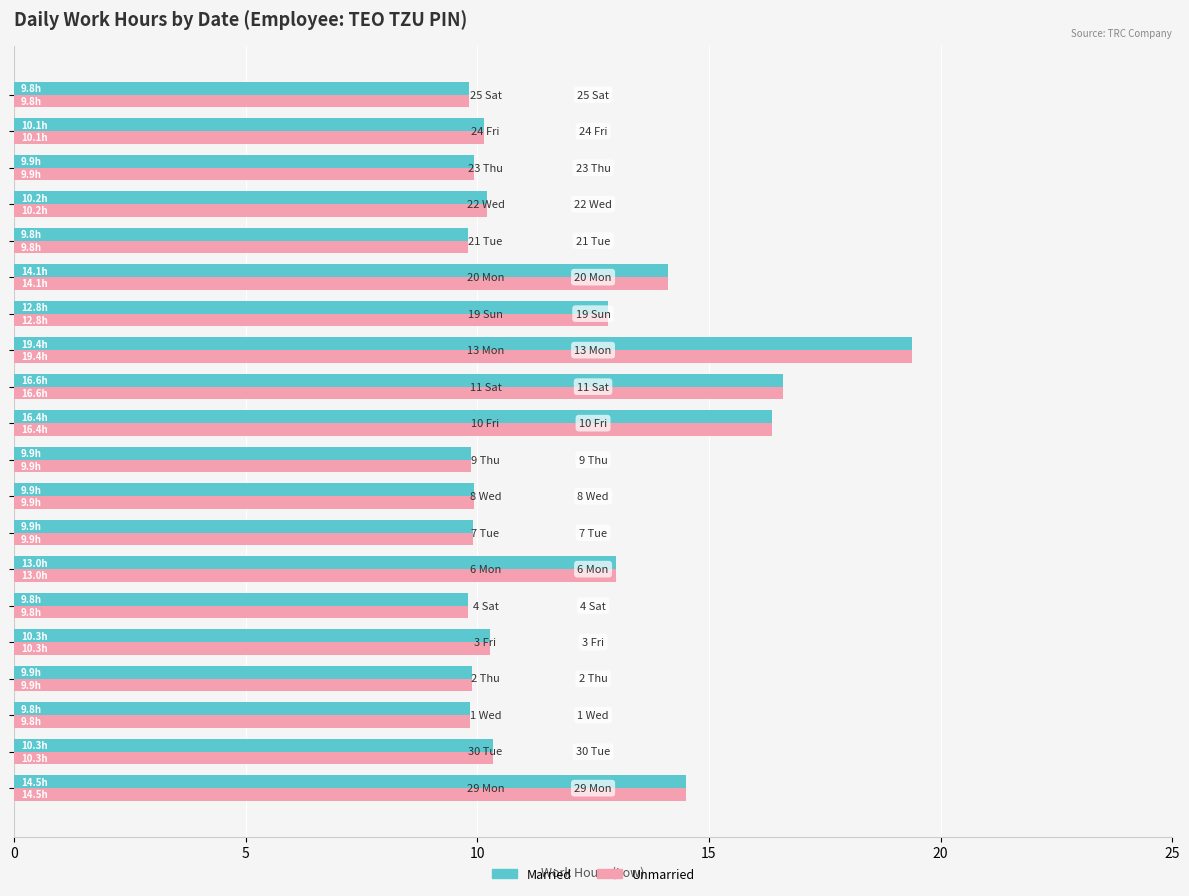

What is the smallest value displayed?

9.8